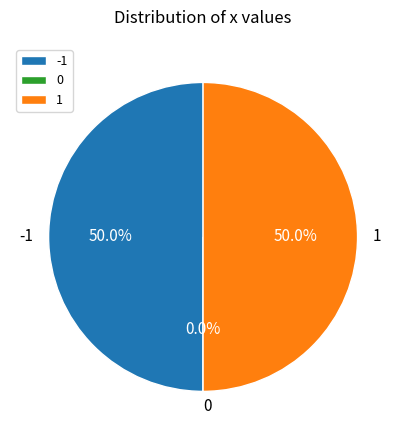

How many slices are in this pie chart?

3